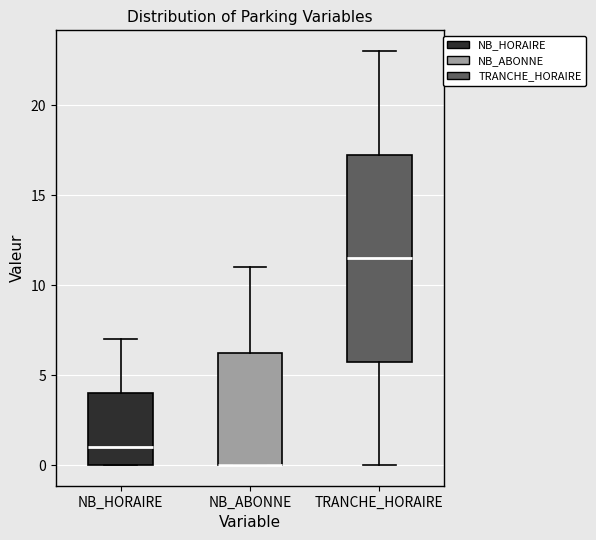

Reading left to right, read every box against the y-axis: the position of its median line, the range the box covers, and the ends of its whiskers. The values are not printed on the chart, so give them approximately, as read against the axis.

NB_HORAIRE: median 1.0, box 0.0 to 4.0, whiskers 0.0 to 7.0
NB_ABONNE: median 0.0 (drawn on the box's lower edge), box 0.0 to 6.5, whiskers 0.0 to 11.0
TRANCHE_HORAIRE: median 11.5, box 6.0 to 17.5, whiskers 0.0 to 23.0